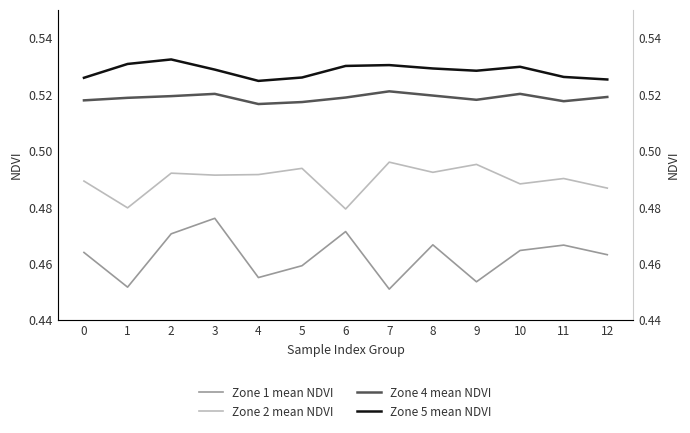

Which label corresponds to the smallest value in the chart?

7